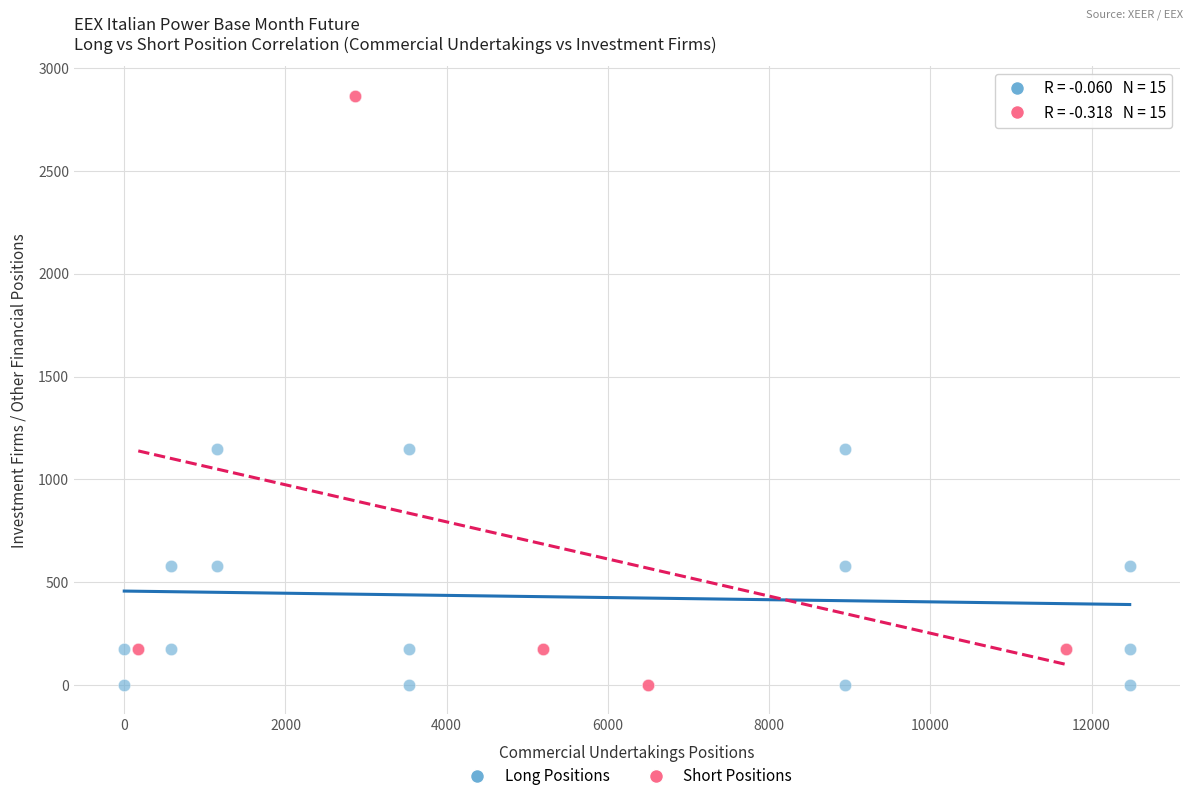

Which series has the widest spread of Y values?

Short Positions